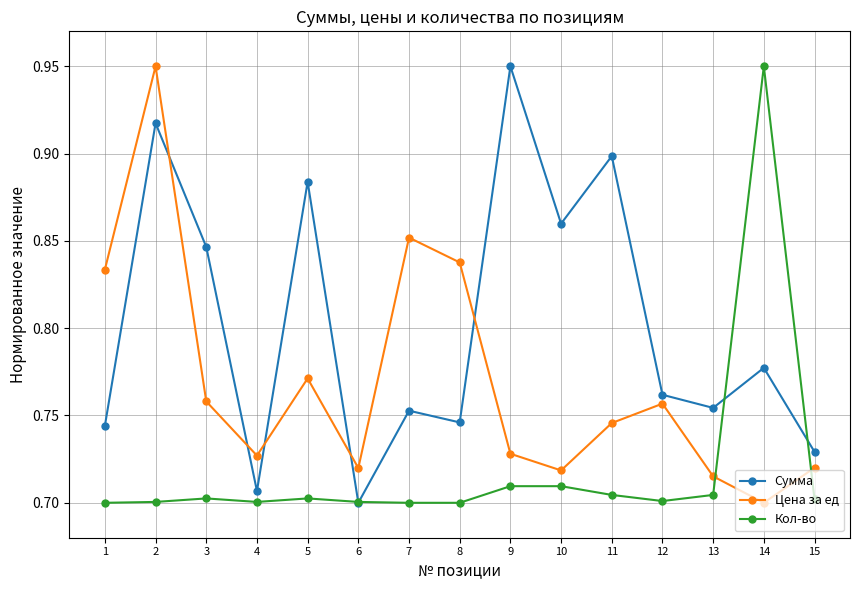

Rank the series at 9 from highest to lowest value.

Сумма, Цена за ед, Кол-во